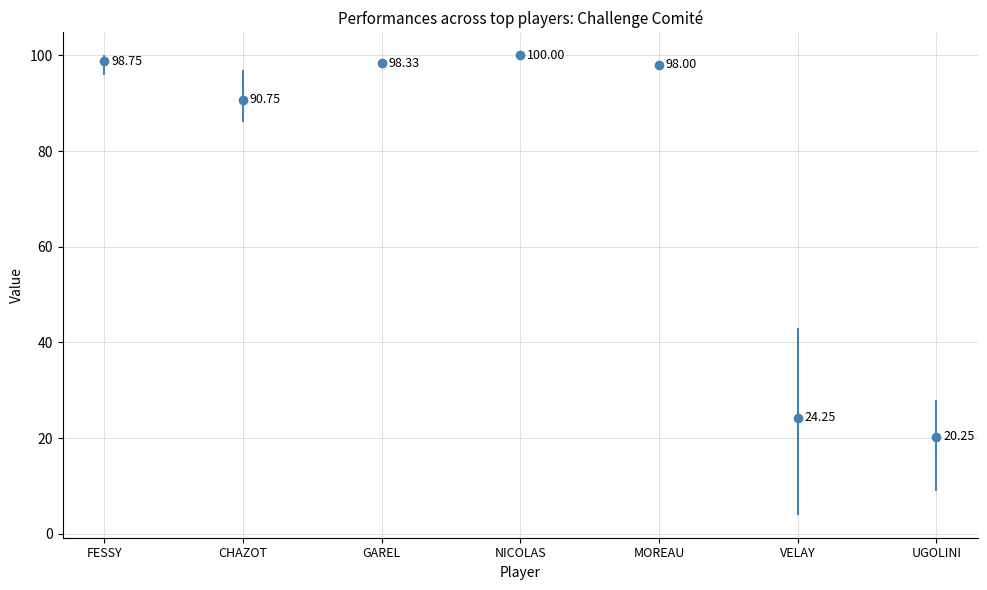

What is the average value?

75.8